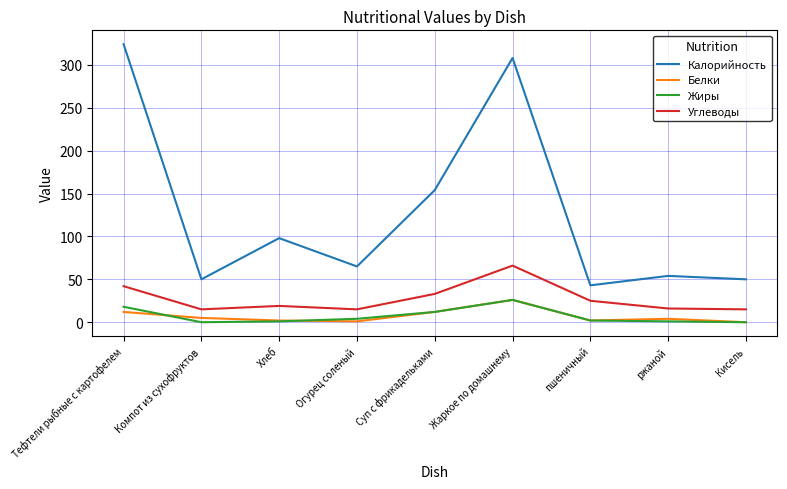

Which series has the largest total across all categories?

Калорийность